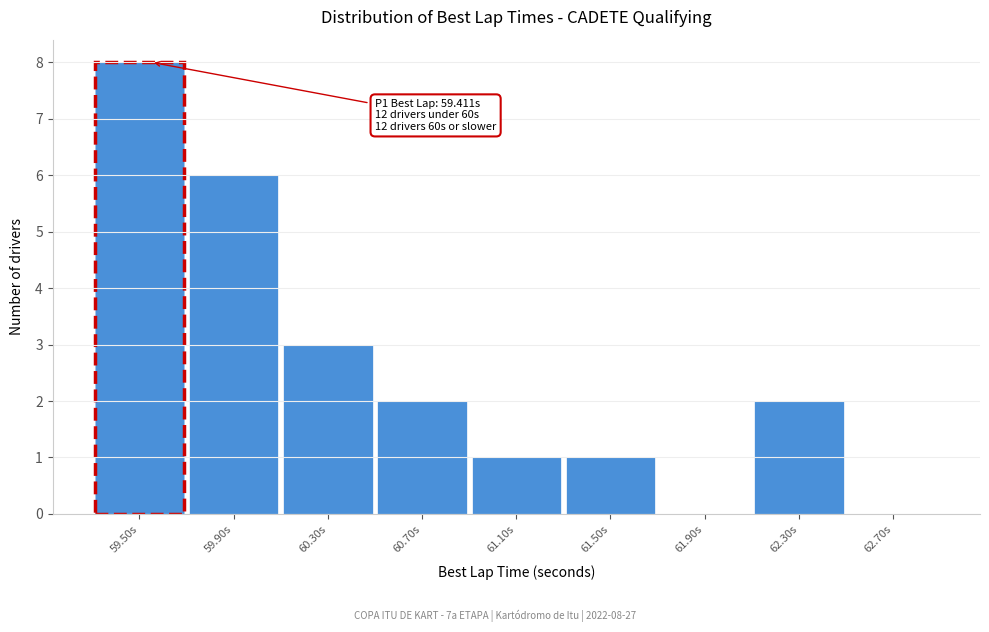

Over which range of the x-axis is the bar tallest?

59.3 to 59.7